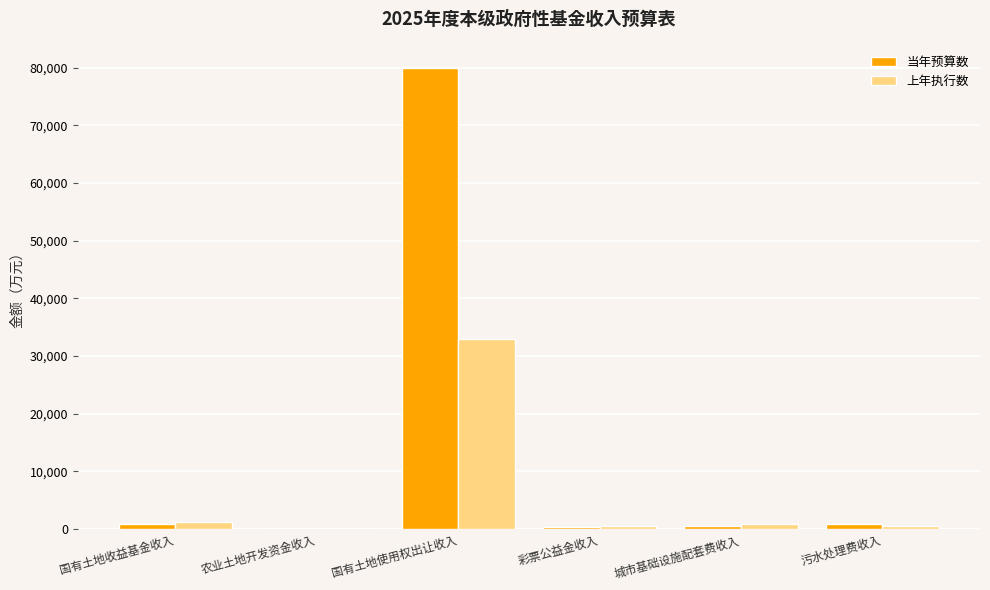

Which label corresponds to the largest value in the chart?

国有土地使用权出让收入